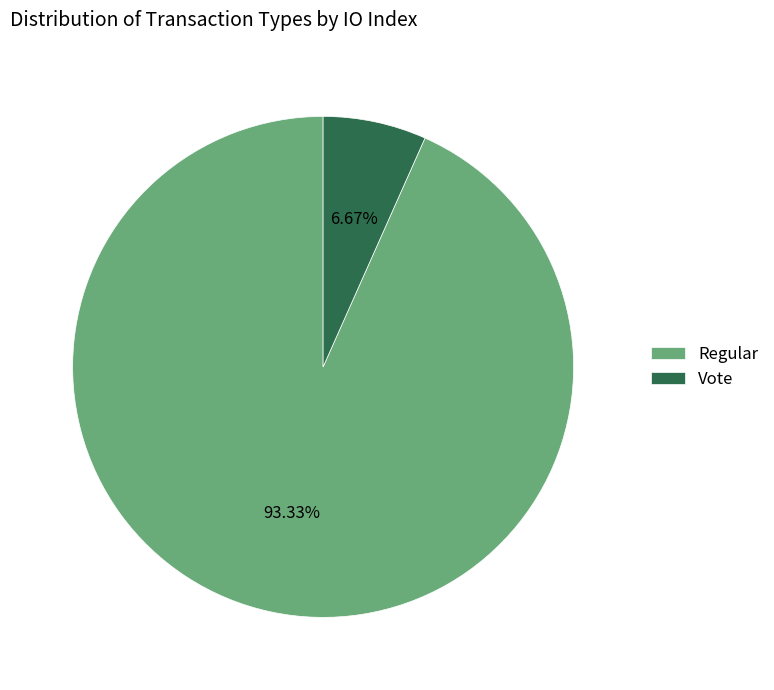

What is the ratio of the value at Vote to the value at Regular?

0.1